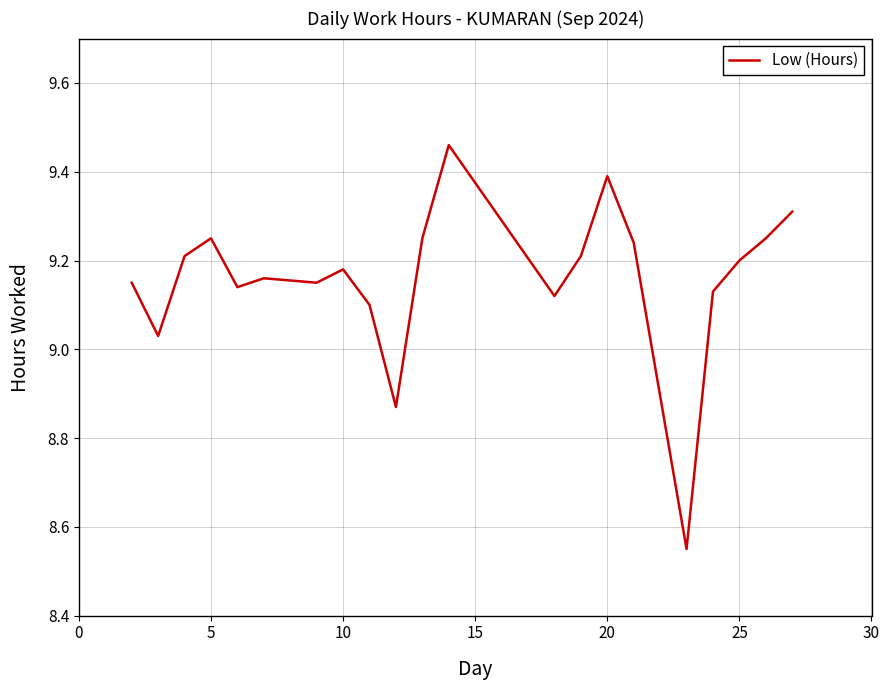

What is the difference between the maximum and minimum values?

0.9